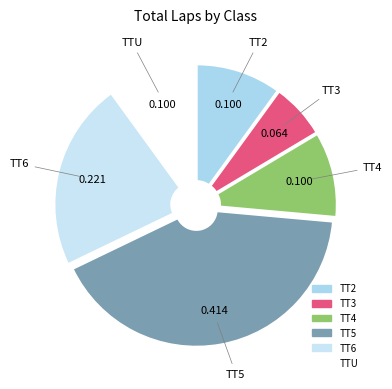

Combined, do TT3 and TT2 account for over 50%?

No